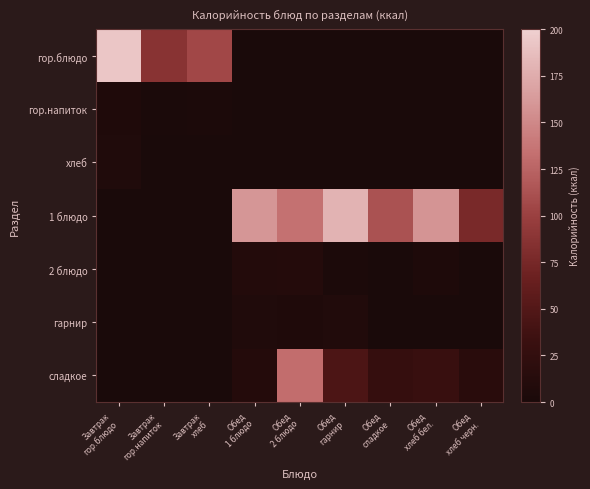

List the series in order of their peak value, highest first.

гор.блюдо, 1 блюдо, сладкое, 2 блюдо, гарнир, хлеб, гор.напиток